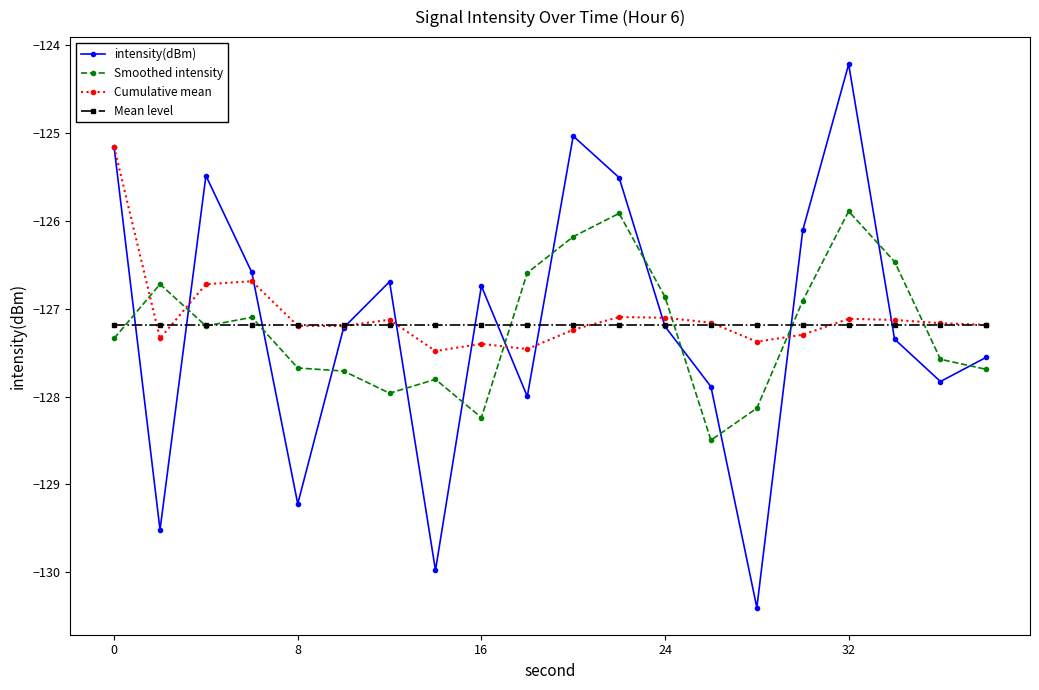

Which series has the widest spread of values?

intensity(dBm)